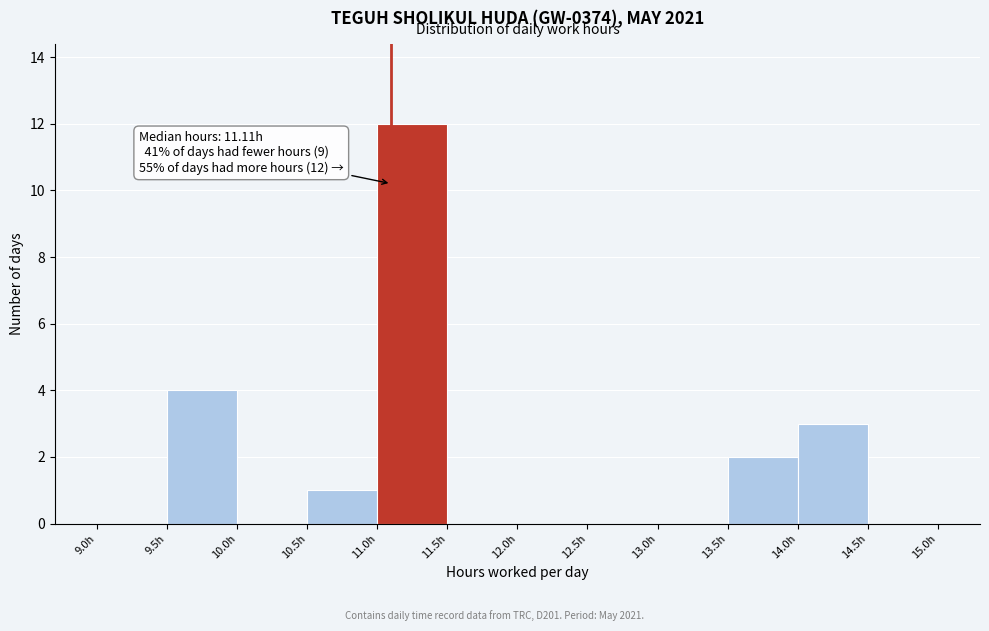

Which range on the x-axis has the tallest bar?

11.0 to 11.5